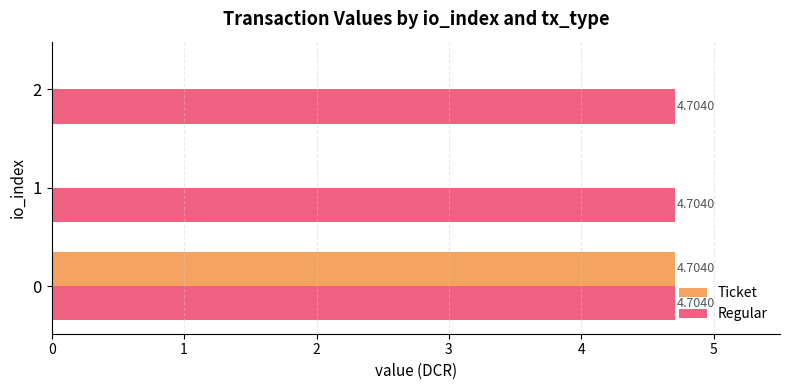

Between 0 and 1, which series saw the biggest shift?

Ticket